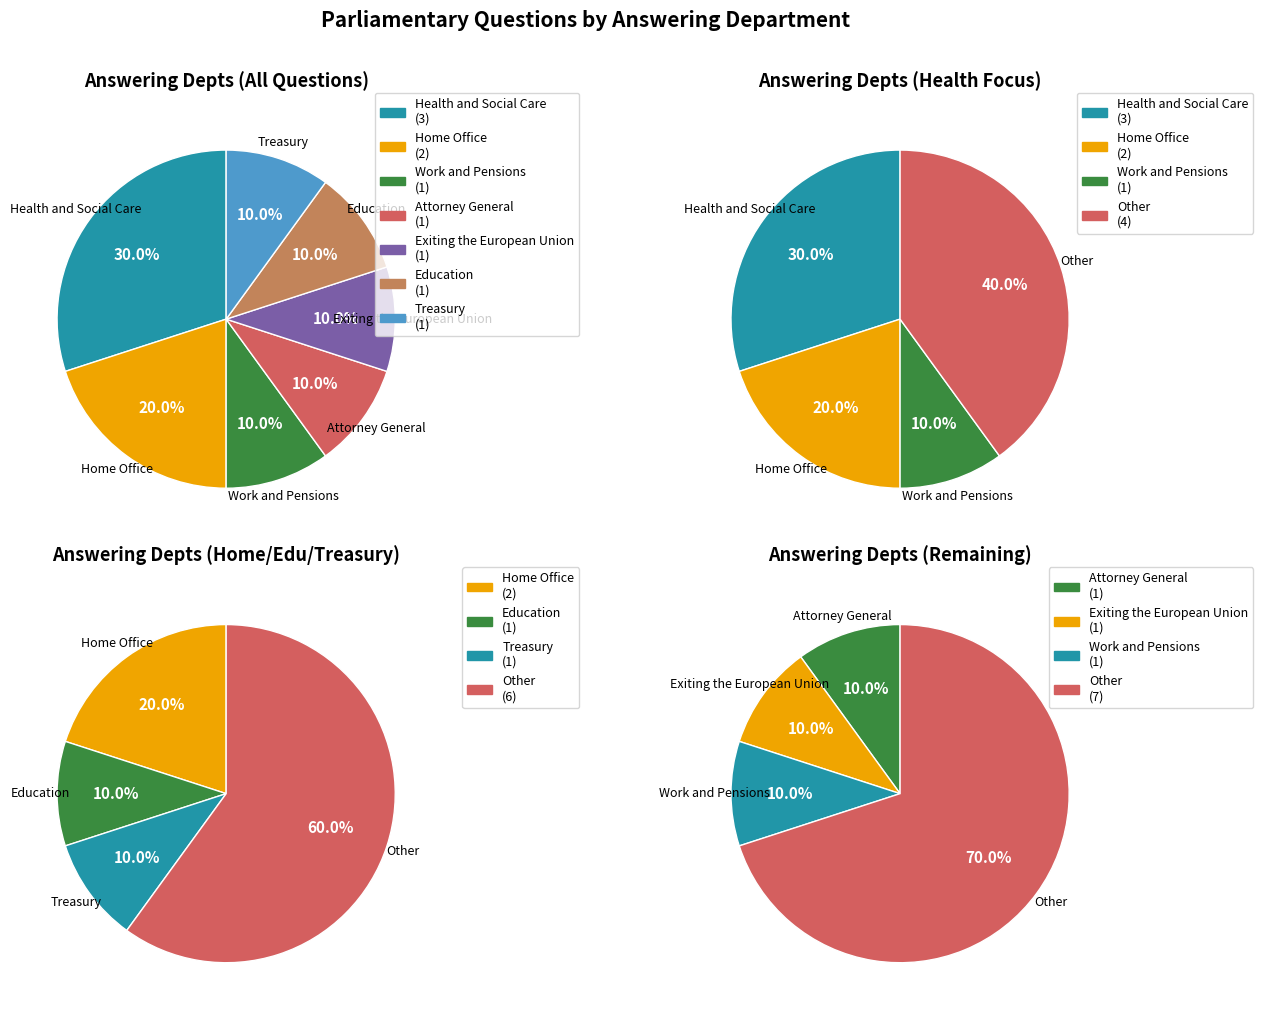

Which slice is the largest?

Health and Social Care